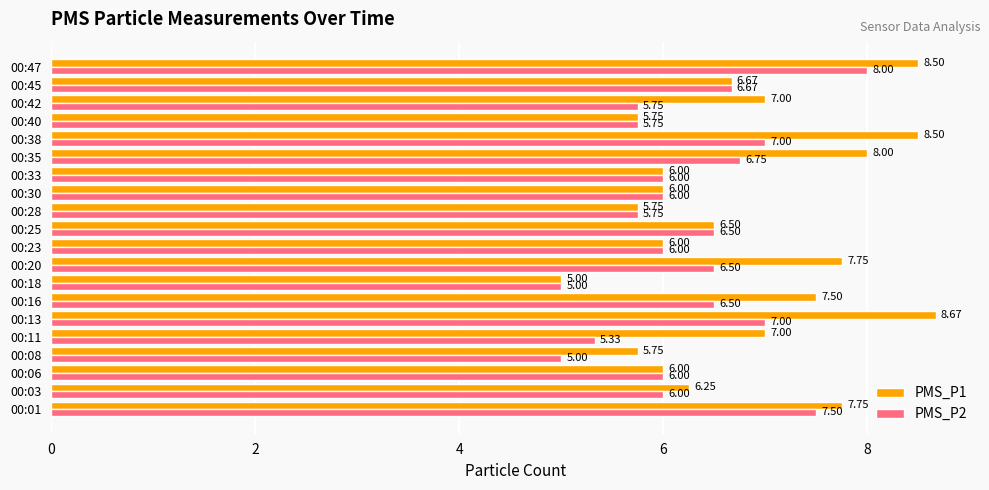

Which series has the largest range (max minus min)?

PMS_P1